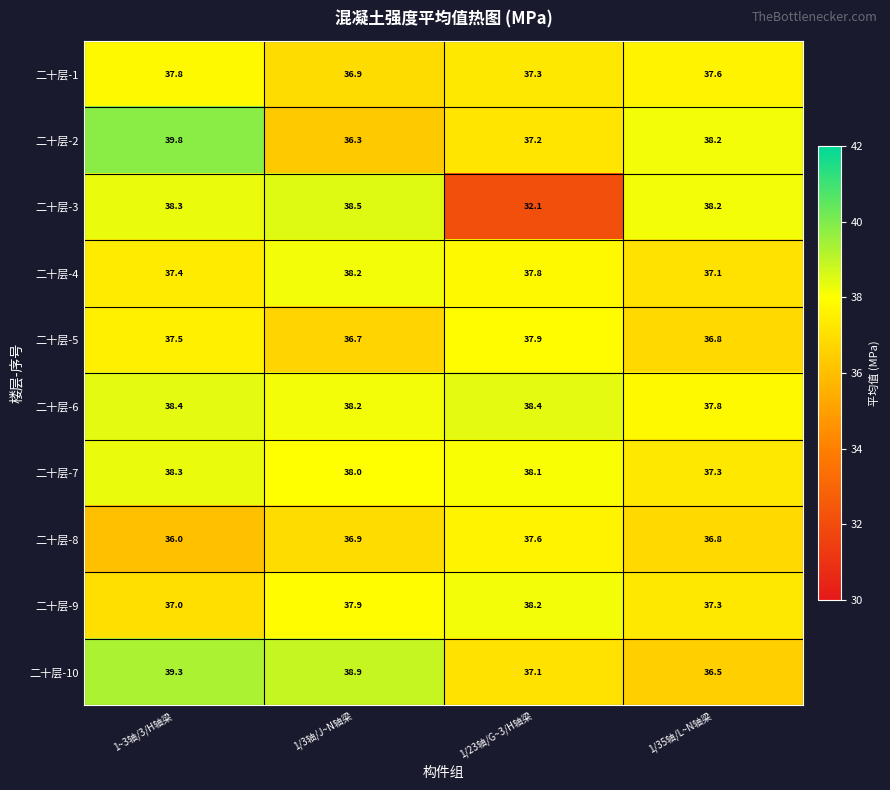

Where does the 二十层-7 series first go above 38?

1~3轴/3/H轴梁